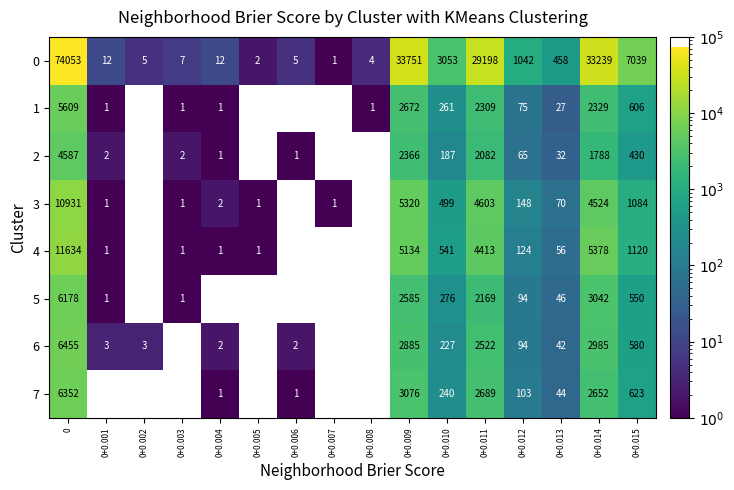

What is the difference between the highest and lowest values at 0+0.013?

431